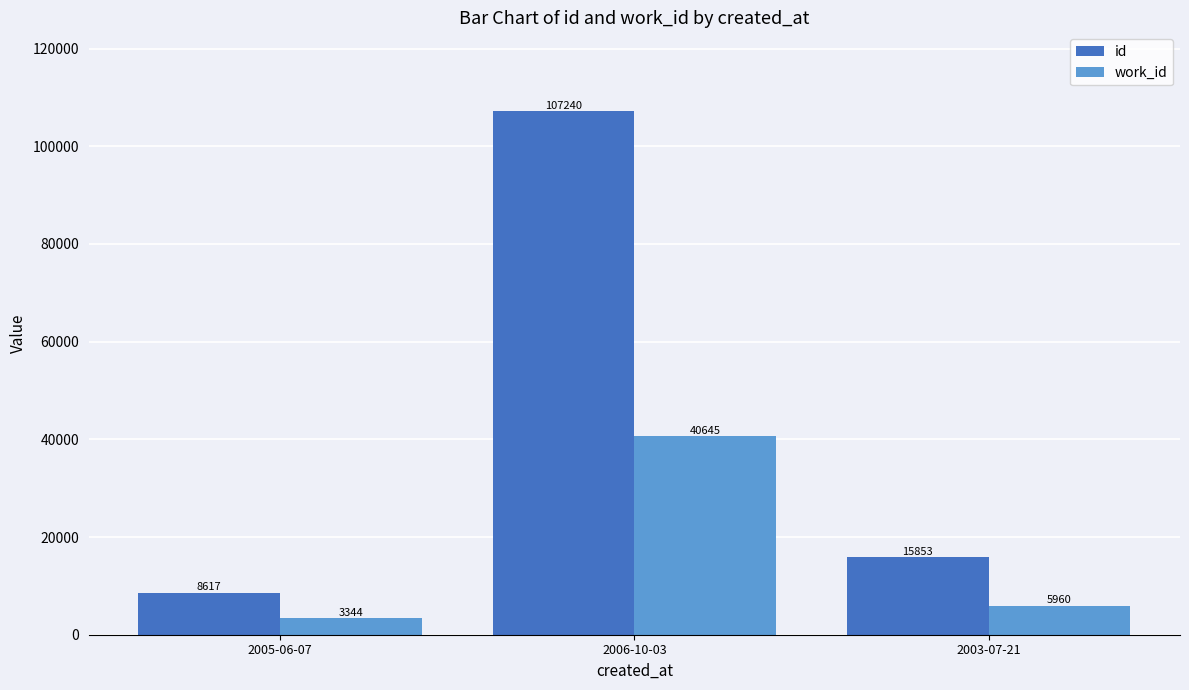

What is the difference between the id values at 2003-07-21 and 2006-10-03?

91387